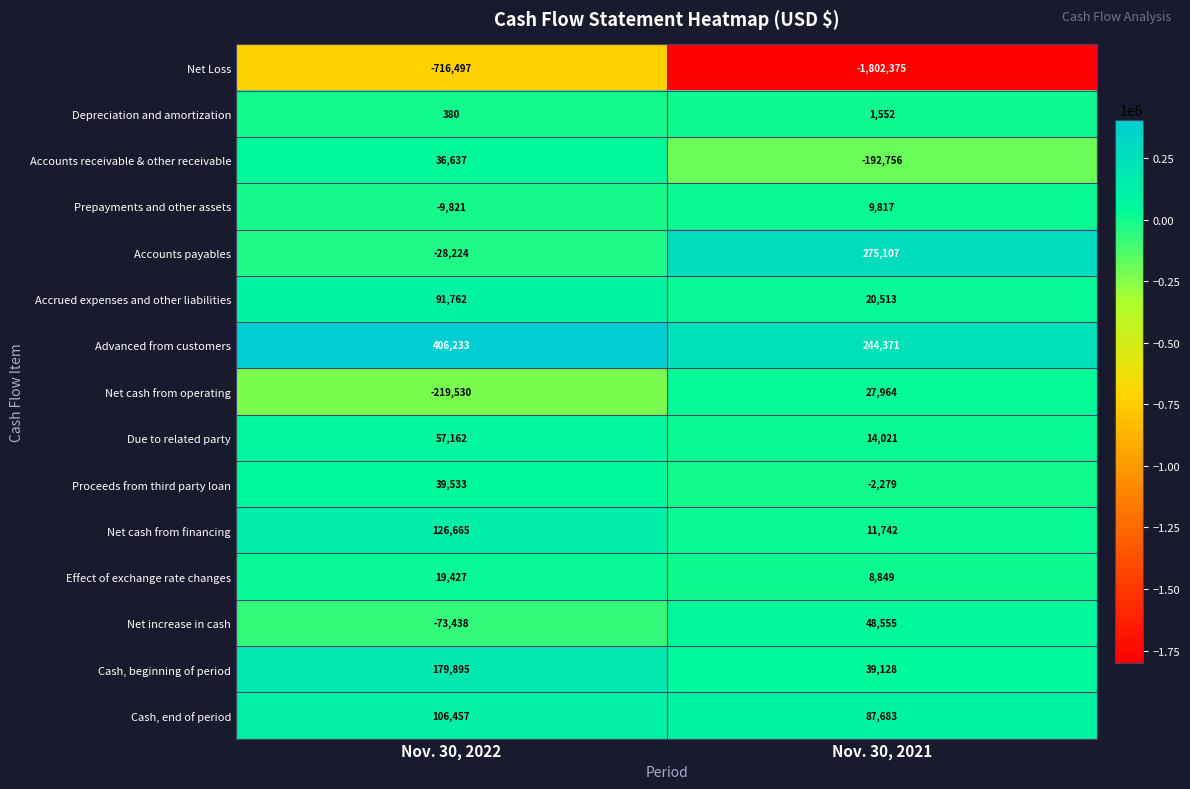

What is the highest value of the Accounts payables series?

275107